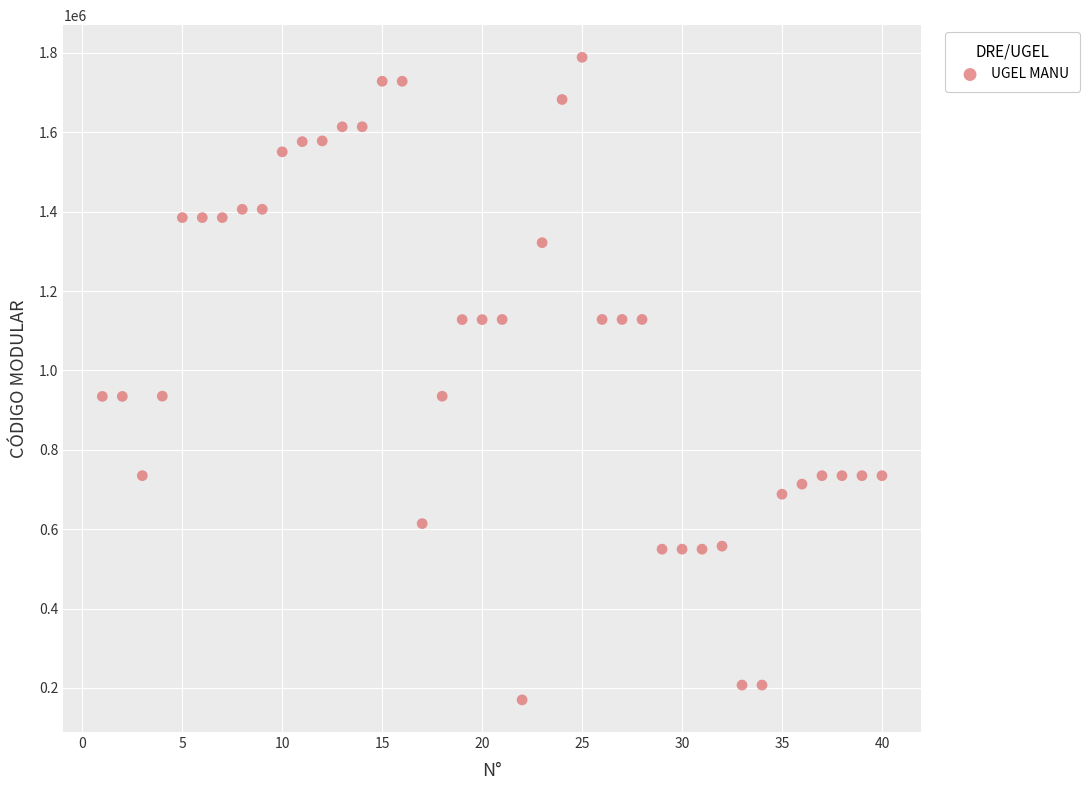

What is the range of X values (max minus min)?

39